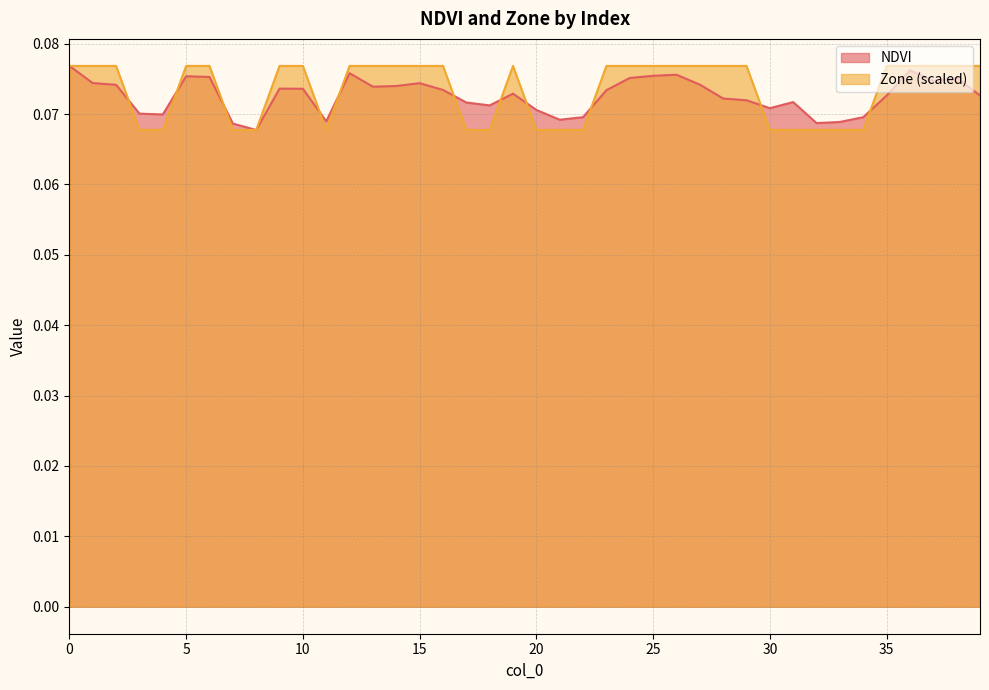

After their last crossing, which series has the higher values: NDVI or Zone?

Zone